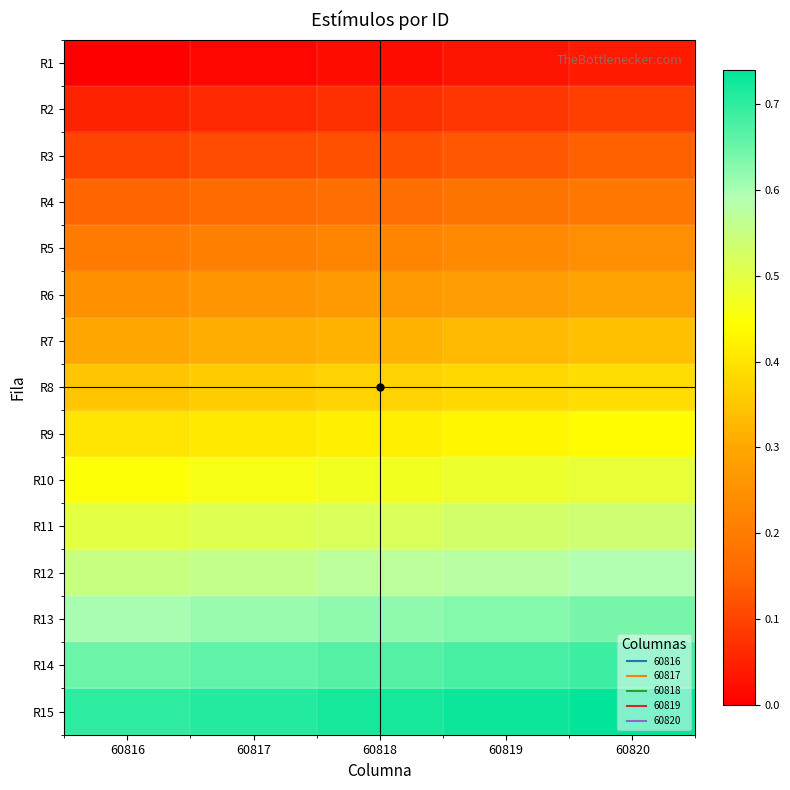

Rank the series at 60818 from lowest to highest value.

R1, R2, R3, R4, R5, R6, R7, R8, R9, R10, R11, R12, R13, R14, R15